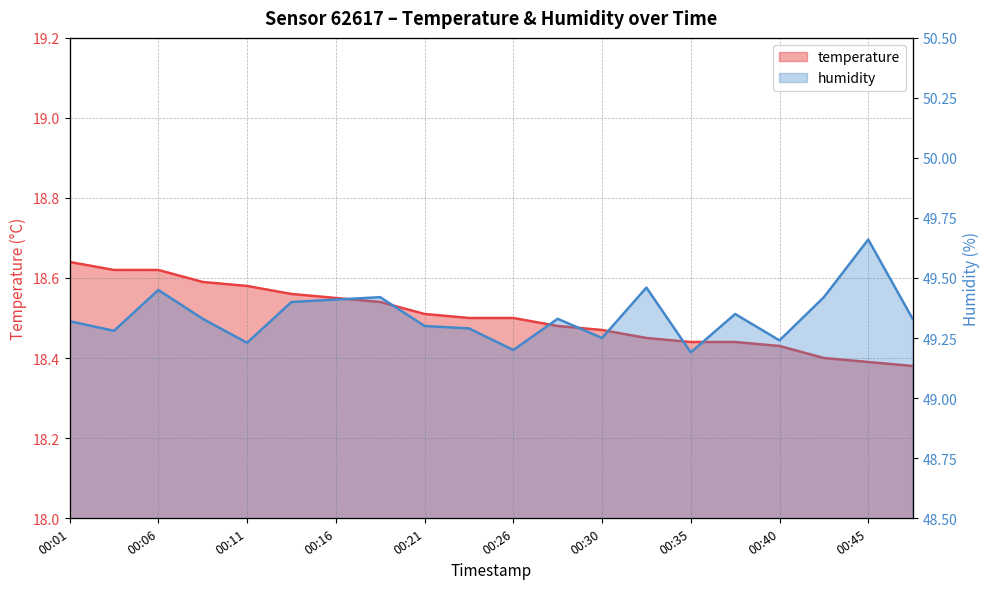

True or false: temperature has a value of 18.6 at 00:06.

True